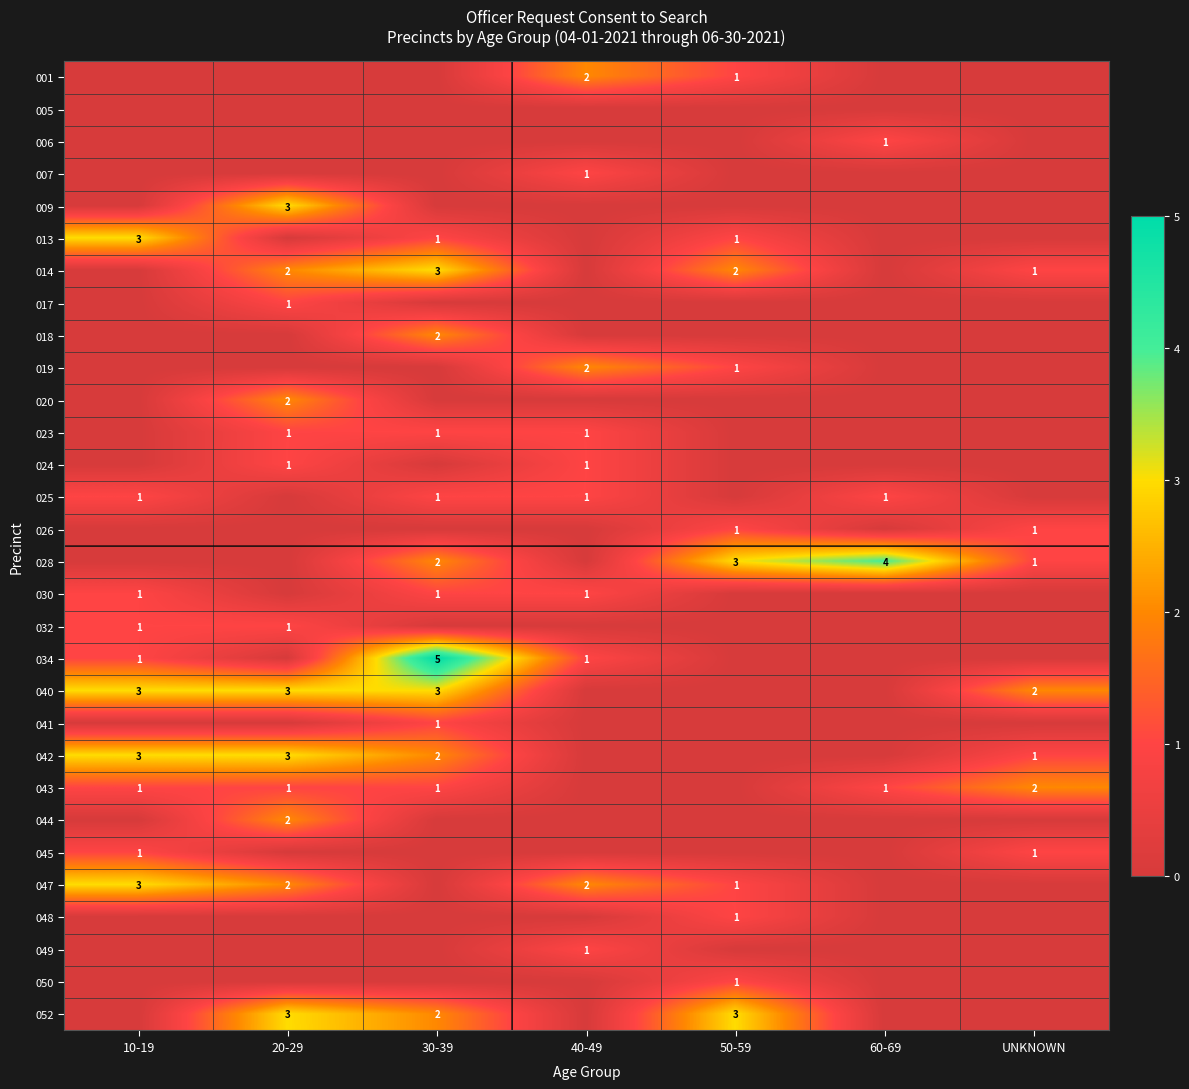

Count the number of data series in this chart.

30